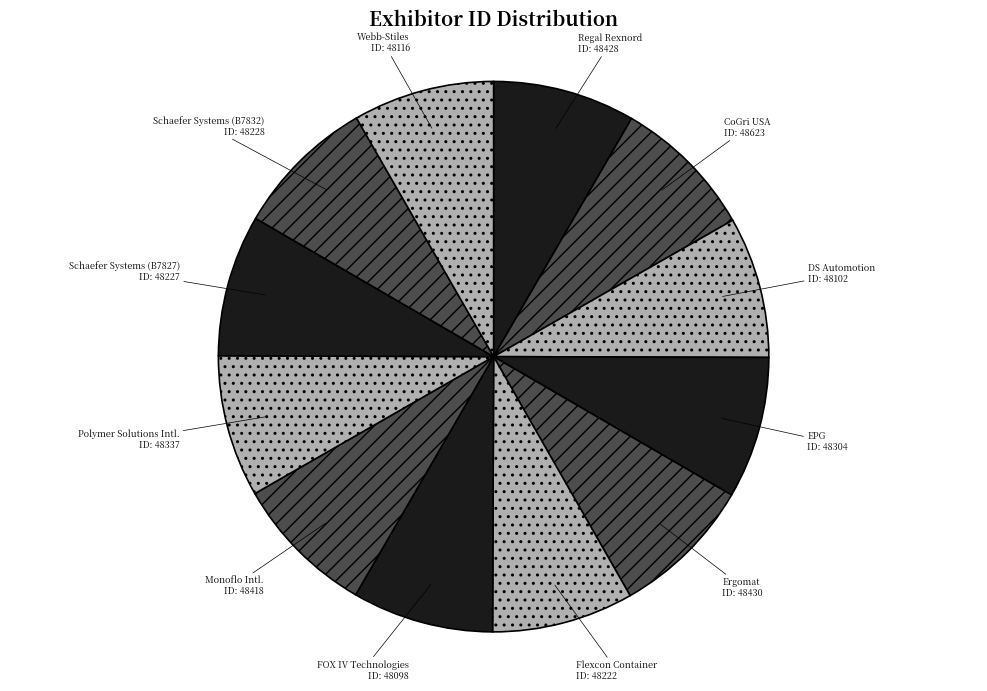

Is it true that Schaefer Systems (B7832) is 19% of the pie?

False